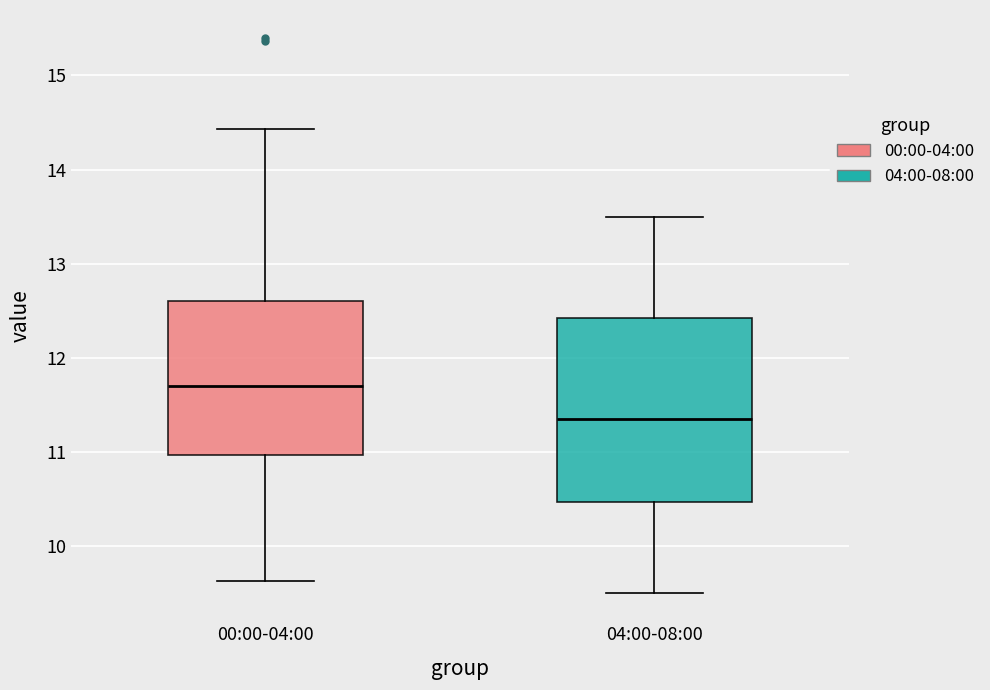

Which box has the lowest median line?

04:00-08:00